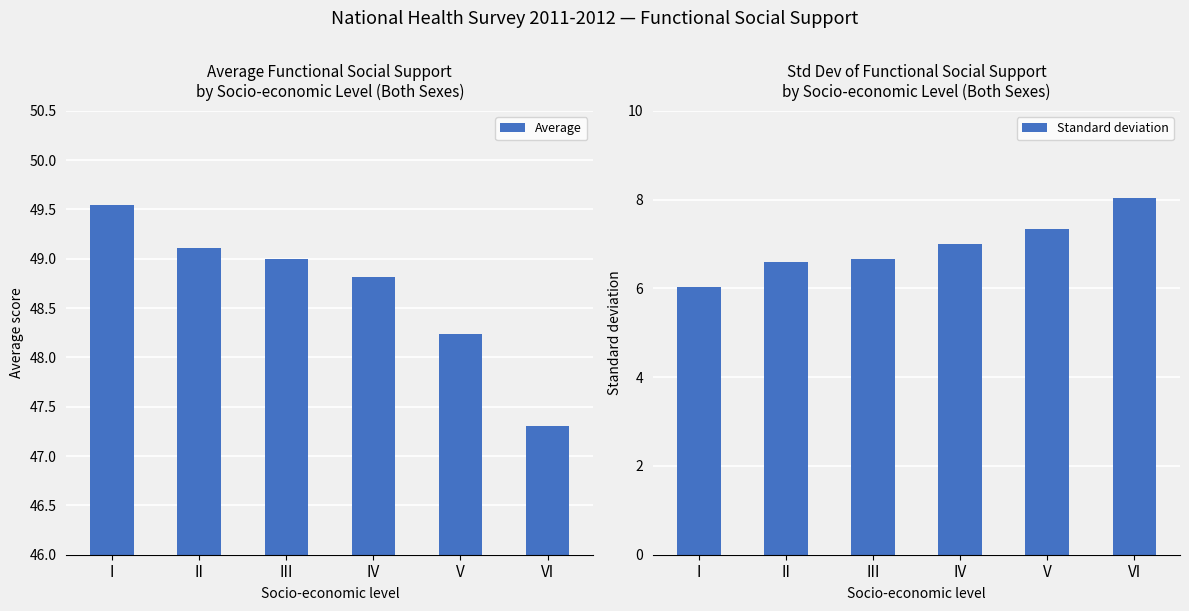

Between V and IV, which is larger?

IV